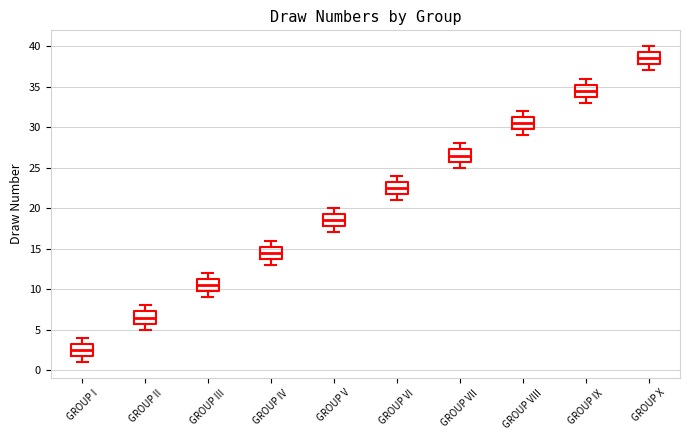

Where does the median line of the box for GROUP I sit on the y-axis? The values are not printed on the chart, so give them approximately, as read against the axis.

2.5